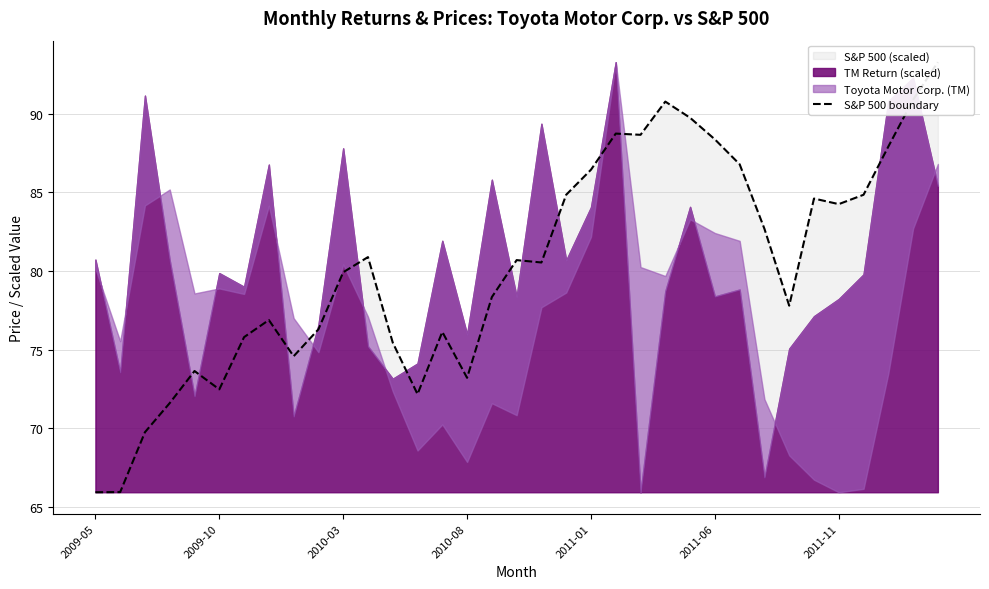

What position from the right is 2010-03?

25